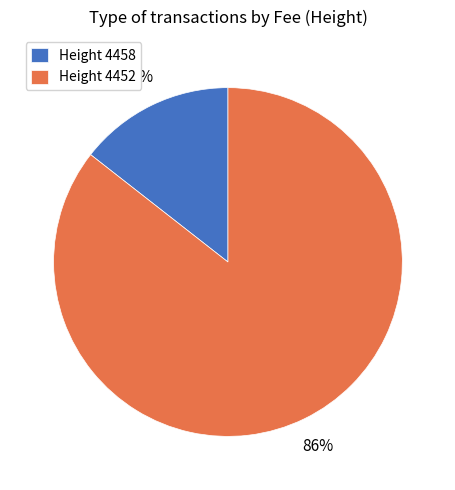

What is the smallest slice in the pie chart?

Height 4458